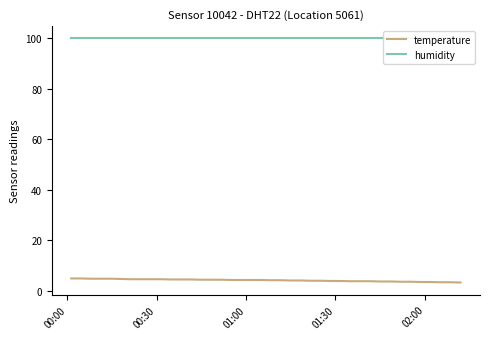

What is the highest value of the temperature series?

4.9